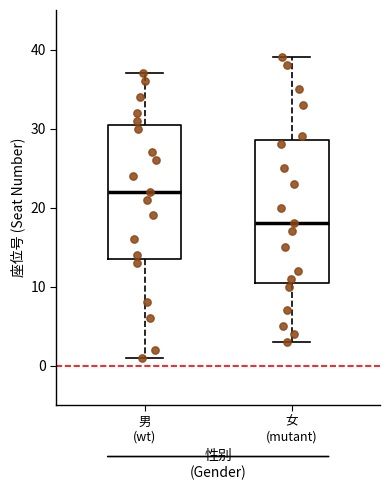

Reading left to right, read every box against the y-axis: the position of its median line, the range the box covers, and the ends of its whiskers. The values are not printed on the chart, so give them approximately, as read against the axis.

男 (wt): median 22, box 14 to 31, whiskers 1 to 37
女 (mutant): median 18, box 11 to 29, whiskers 3 to 39